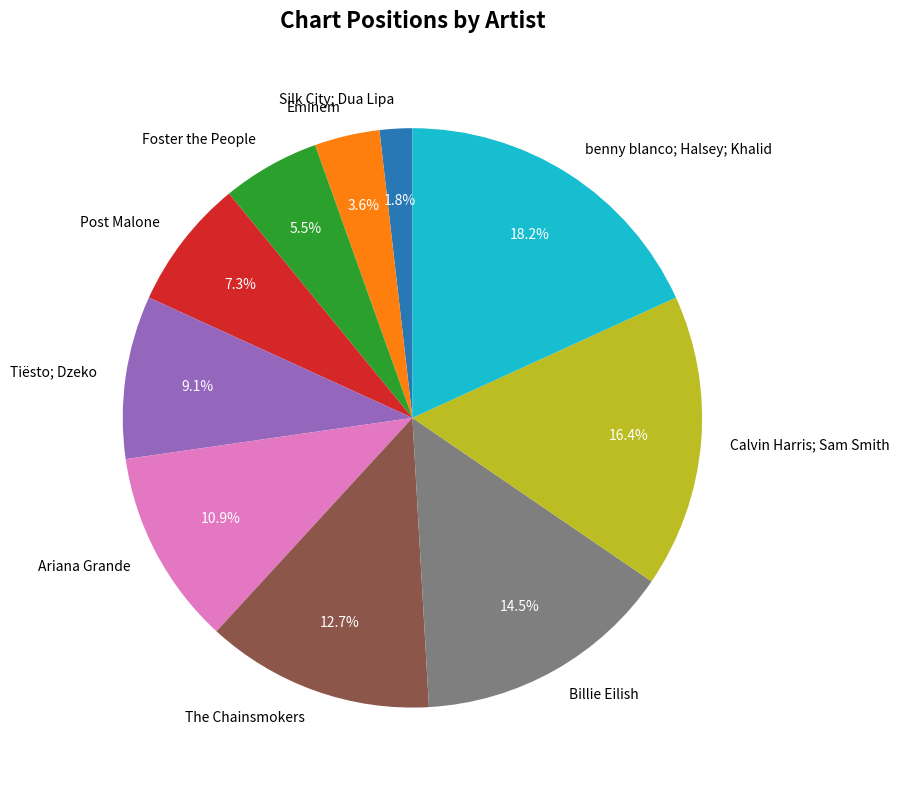

Does any single category account for the majority?

No